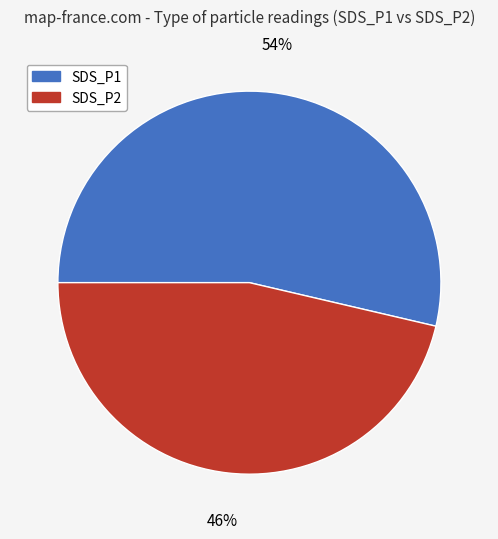

What is the ratio of the value at SDS_P2 to the value at SDS_P1?

0.9